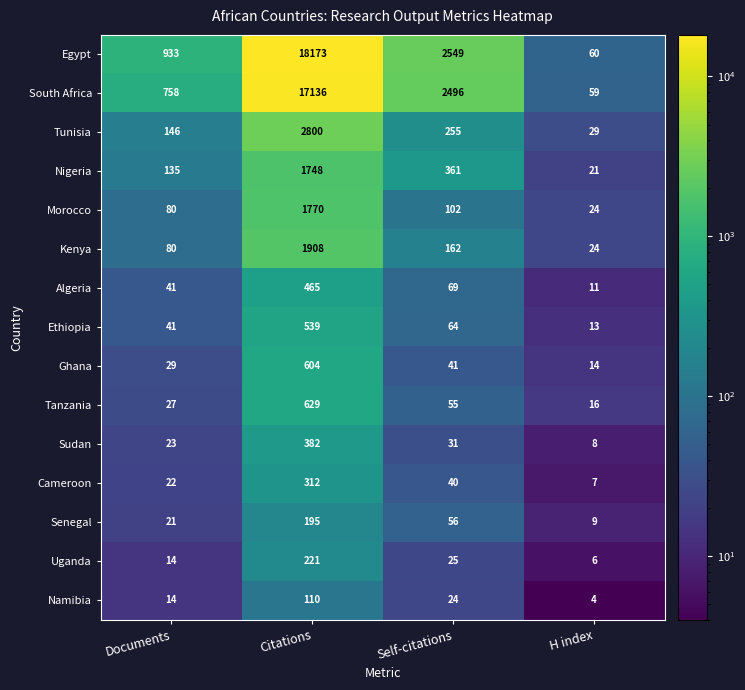

What is the minimum value for Algeria?

11